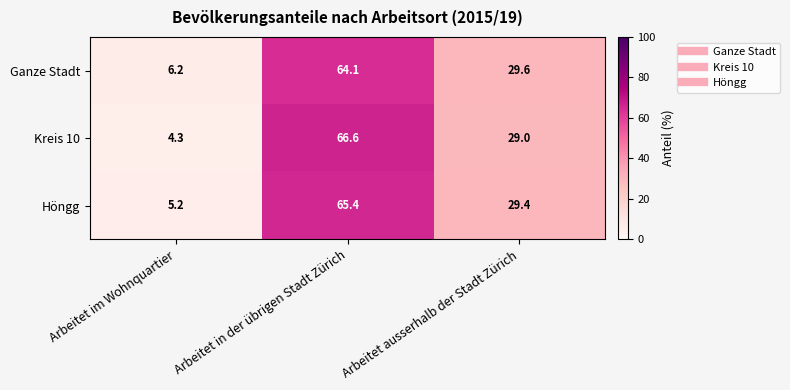

Reading left to right, what are all the values shown in this chart?

Ganze Stadt: 6.2	64.1	29.6
Kreis 10: 4.3	66.6	29.0
Höngg: 5.2	65.4	29.4